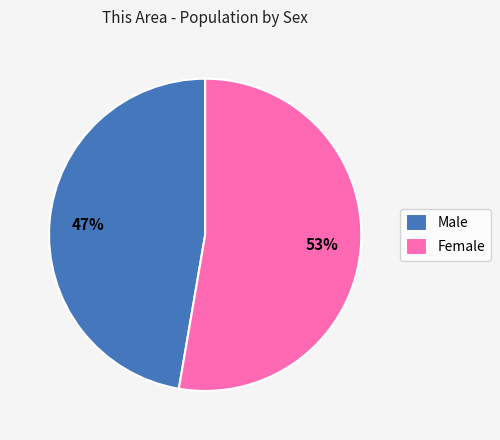

Approximately how many times larger is the value at Female compared to Male?

1.1